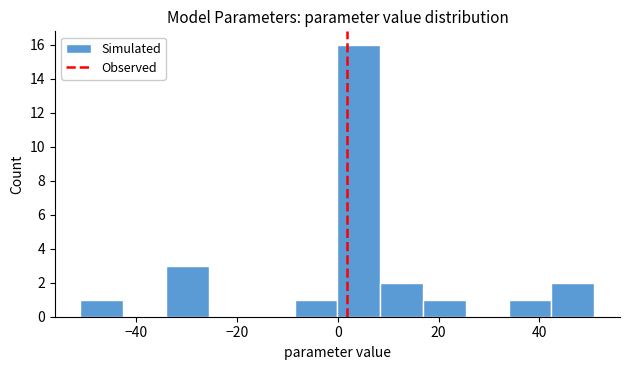

Reading left to right, list every bar in this chart as the range it spans on the x-axis followed by its height. Neither the bar edges nor the heights are printed on the chart, so give them approximately, as read against the axes.

-50 to -42: 1
-42 to -34: 0
-34 to -26: 3
-26 to -18: 0
-18 to -8: 0
-8 to 0: 1
0 to 8: 16
8 to 16: 2
16 to 26: 1
26 to 34: 0
34 to 42: 1
42 to 50: 2